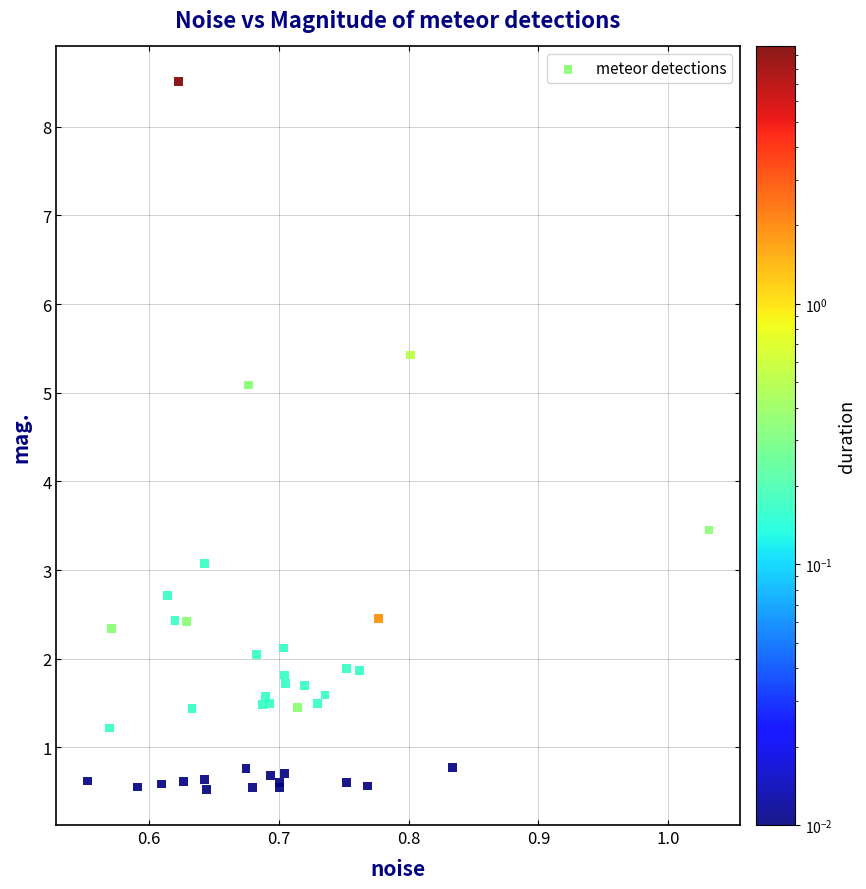

What Y value in the scatter plot is closest to 4?

3.5